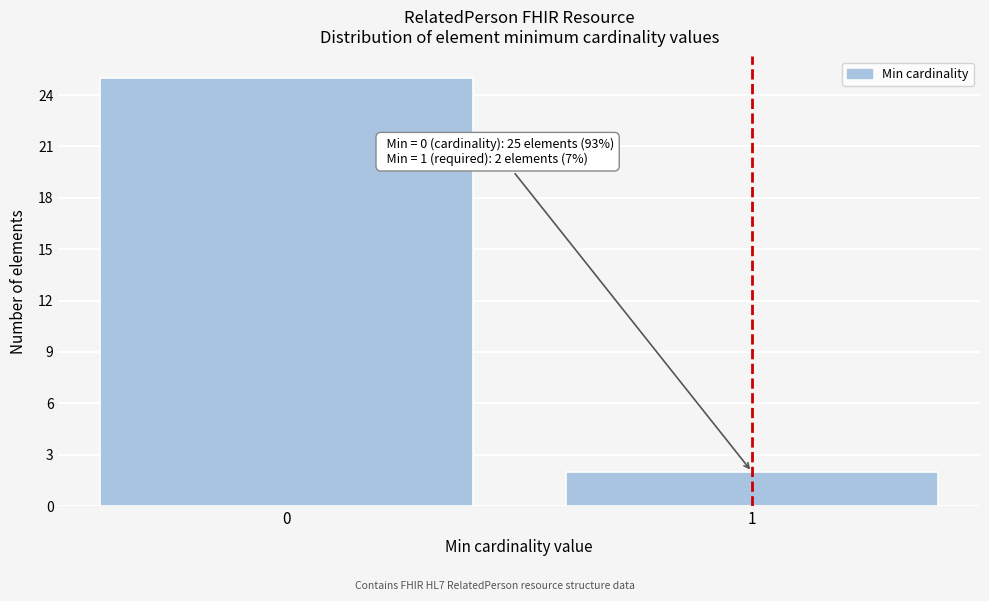

Reading left to right, list all the values displayed in this chart.

25	2